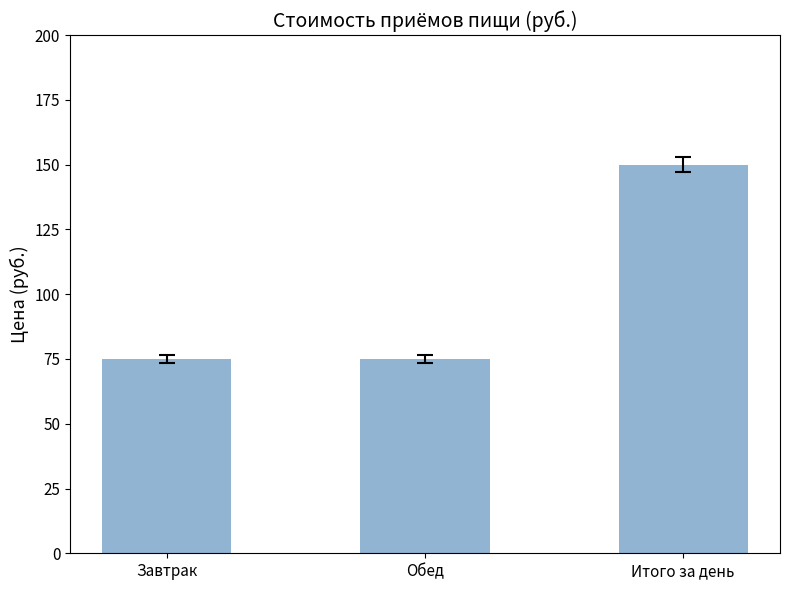

Read the value at Завтрак, to the nearest 10.

80